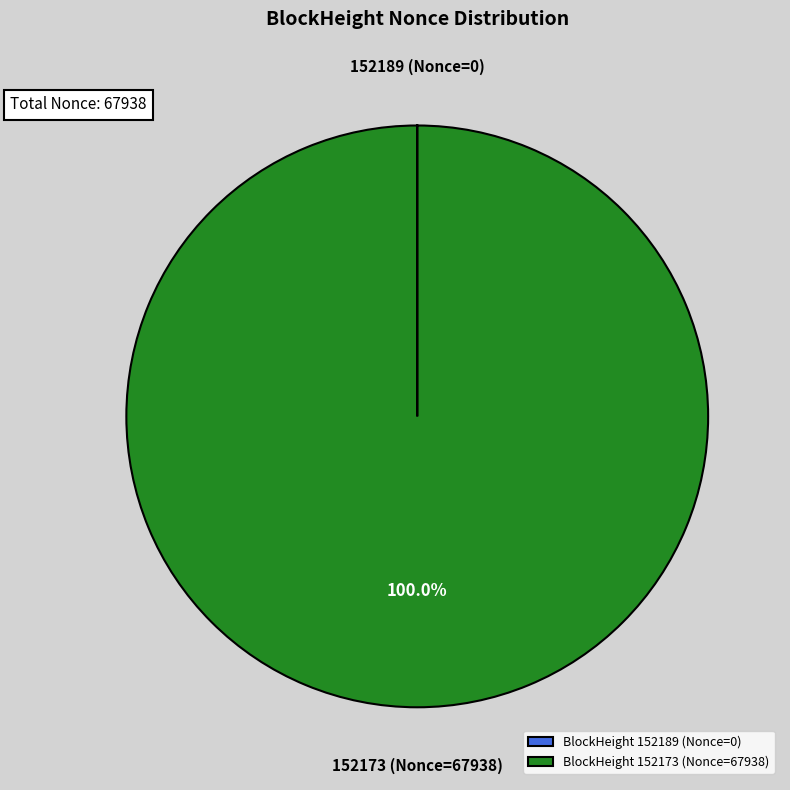

Is there a majority slice in this chart?

Yes